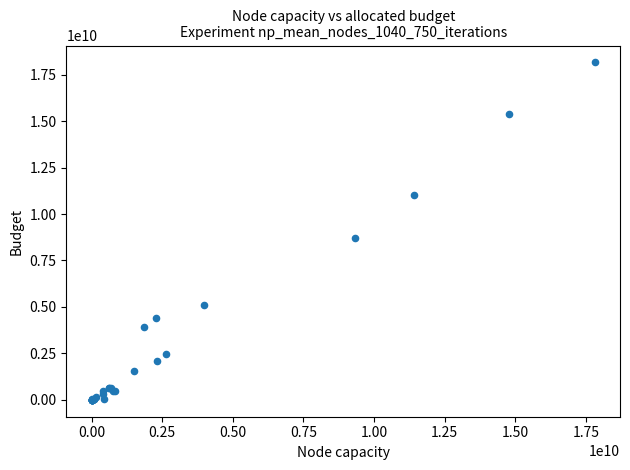

What Y value in the scatter plot is closest to 9079509033?

8726348669